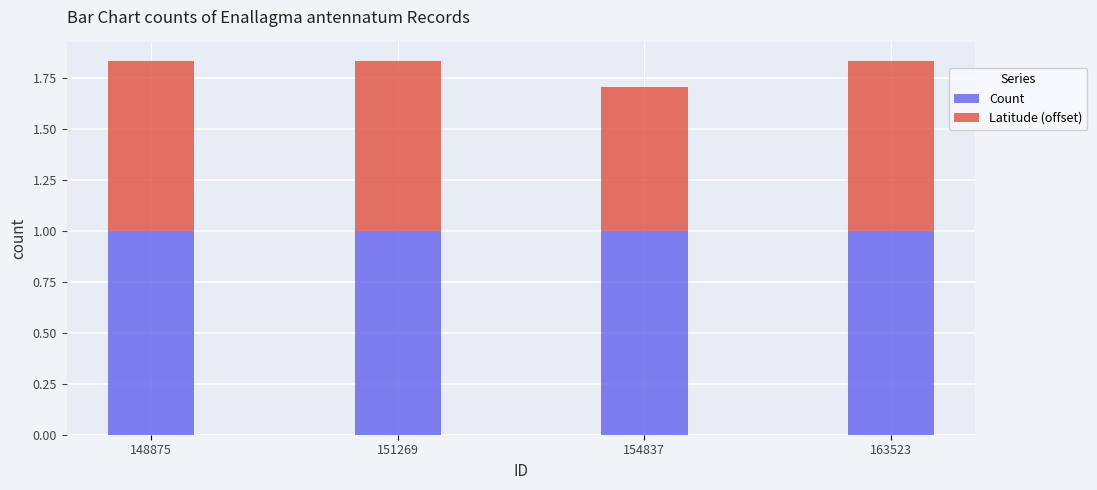

Reading left to right, what are the values for Count?

1.0	1.0	1.0	1.0